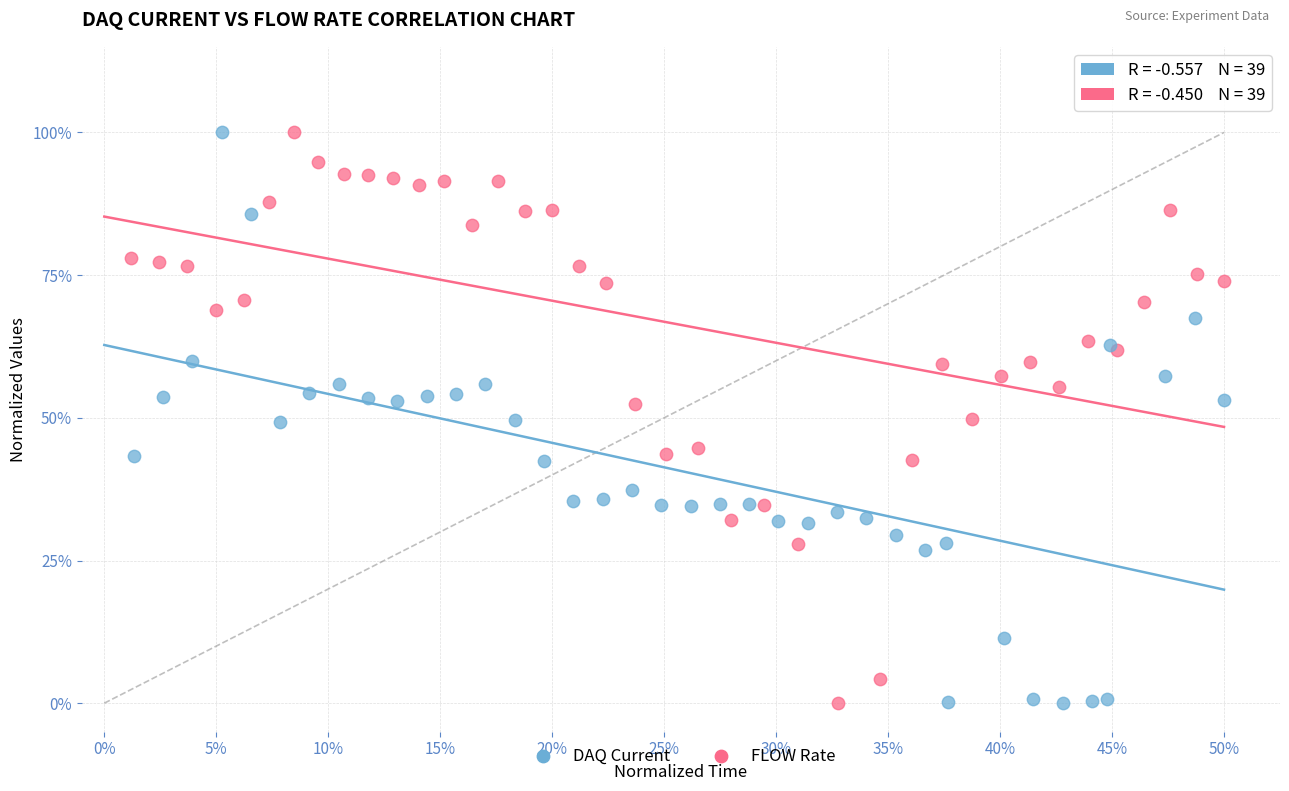

What are all the series names shown in the legend?

DAQ Current, FLOW Rate